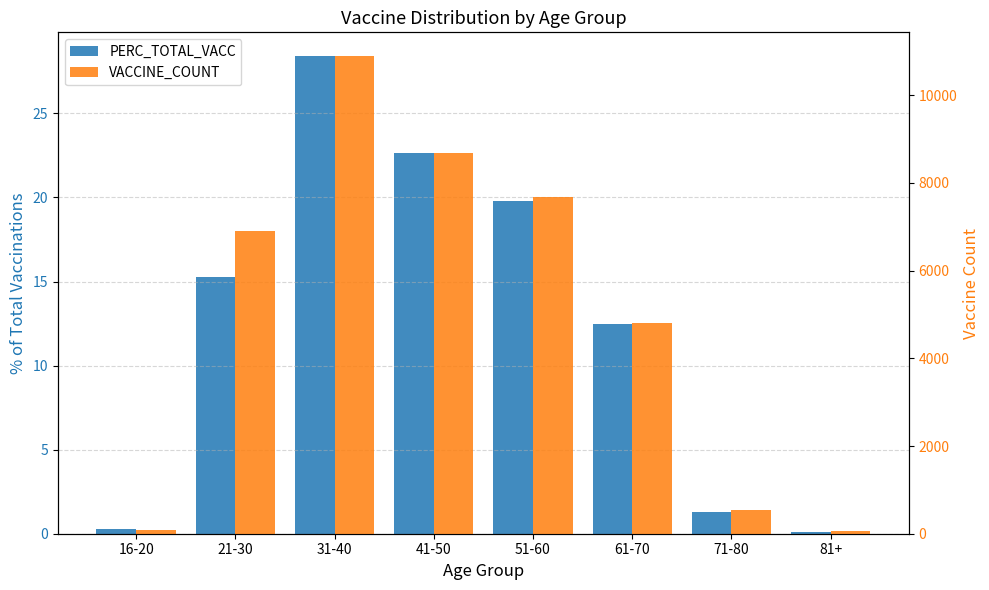

Between 81+ and 16-20, which is larger?

16-20